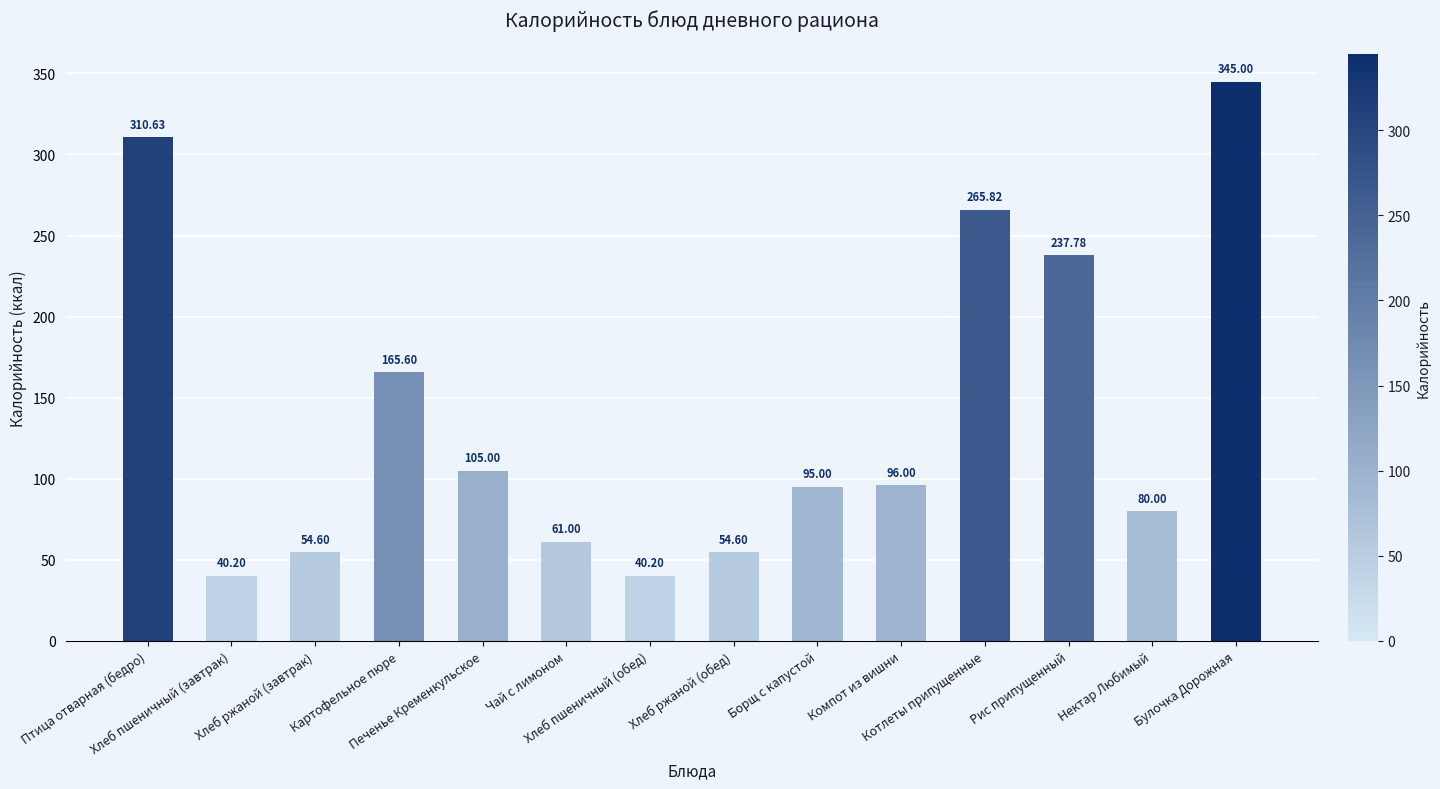

Which has a higher value, Печенье Кременкульское or Картофельное пюре?

Картофельное пюре